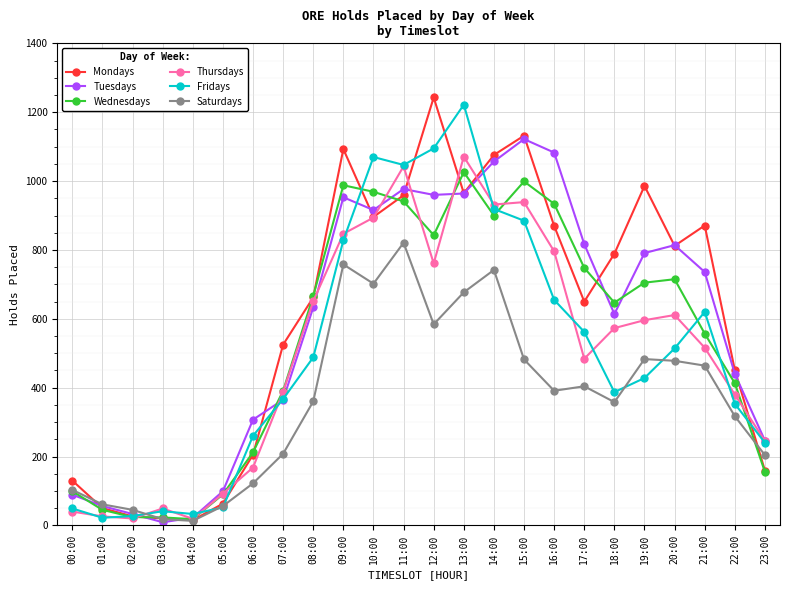

What position from the right is 15:00?

9